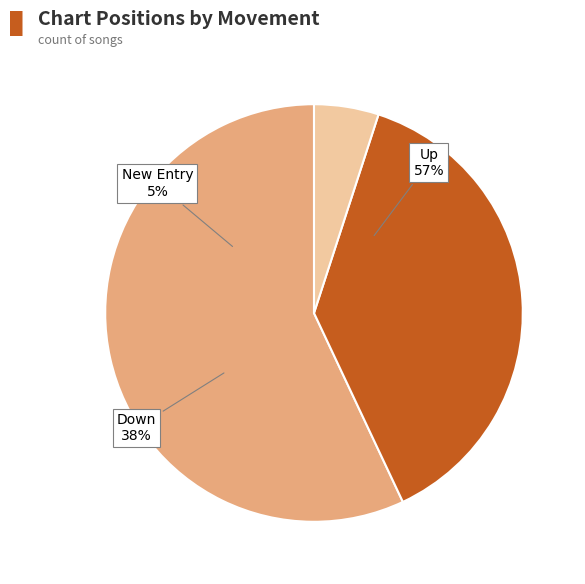

Which has a higher value, up or -?

up